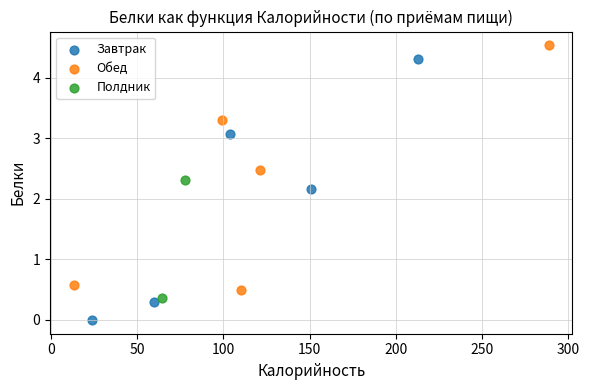

Which series has the widest spread of Y values?

Завтрак